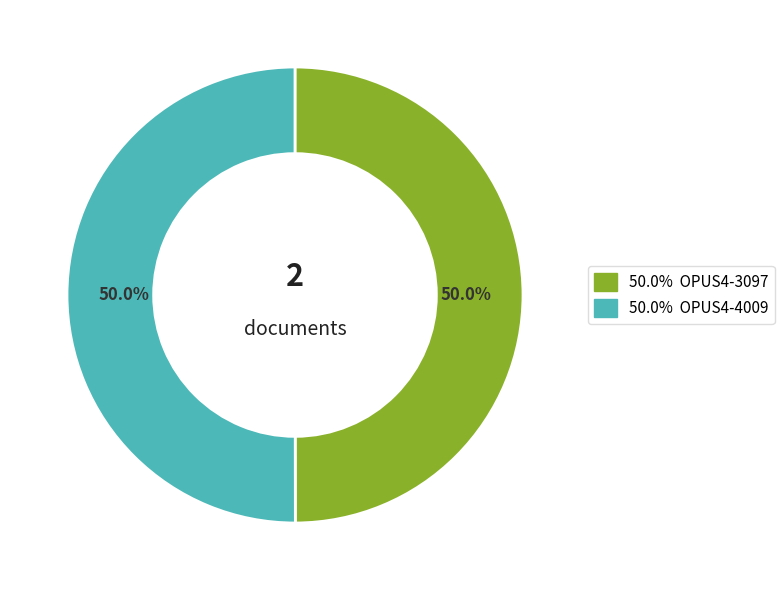

How many segments does this pie chart have?

2